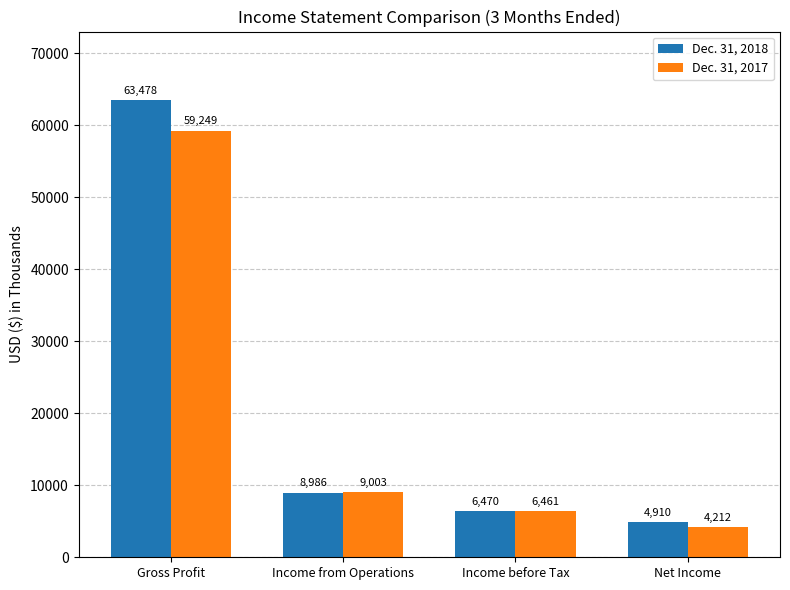

Is it true that Dec. 31, 2017 equals 14126 at Income from Operations?

False